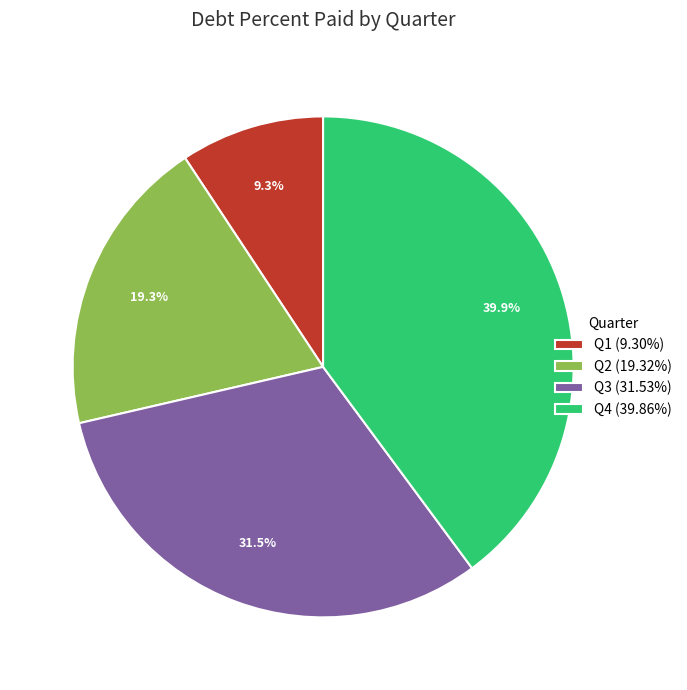

Approximately how many times larger is the value at Q4 (39.86%) compared to Q3 (31.53%)?

1.3